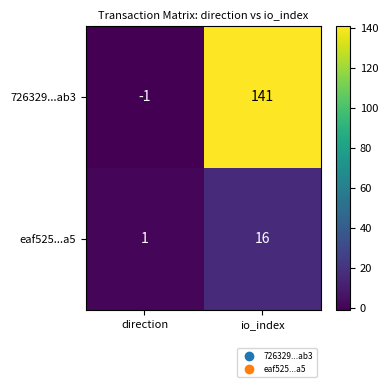

Is it true that eaf525...a5 equals 1 at direction?

True